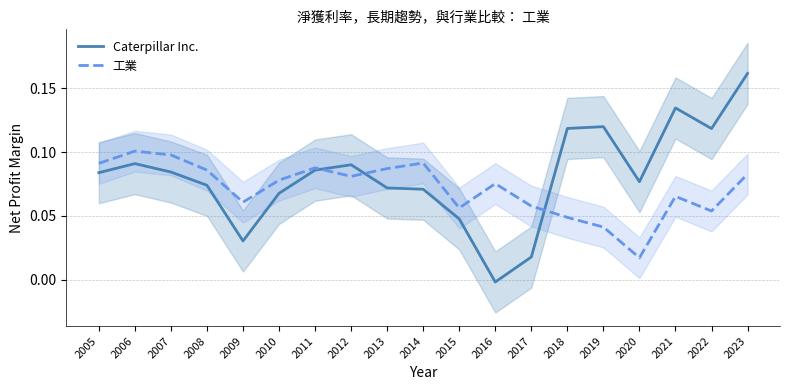

Rank the series by their maximum value, from highest to lowest.

Caterpillar Inc., 工業